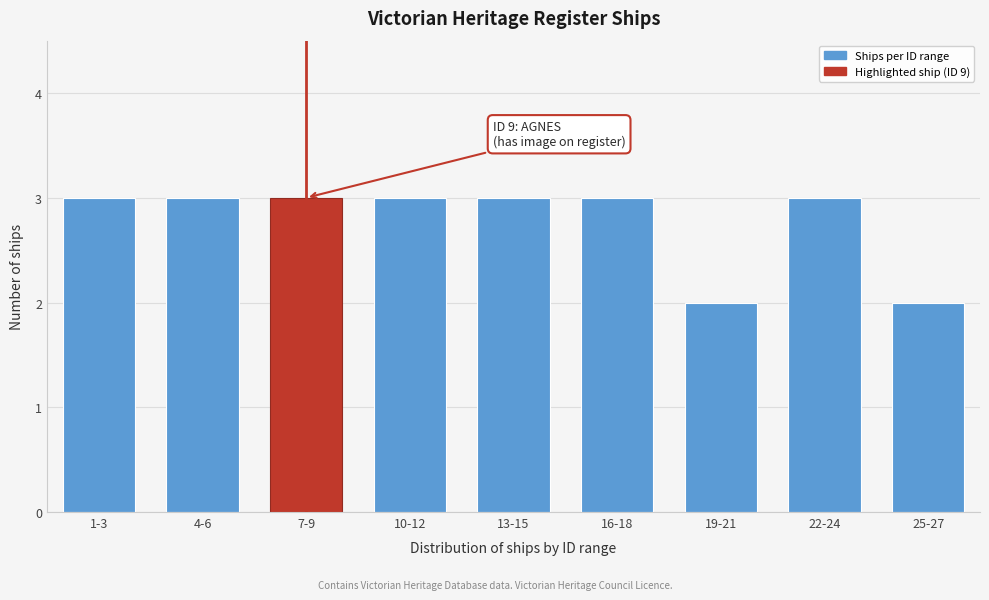

Reading right to left, what are all the values shown in this chart?

2	3	2	3	3	3	3	3	3